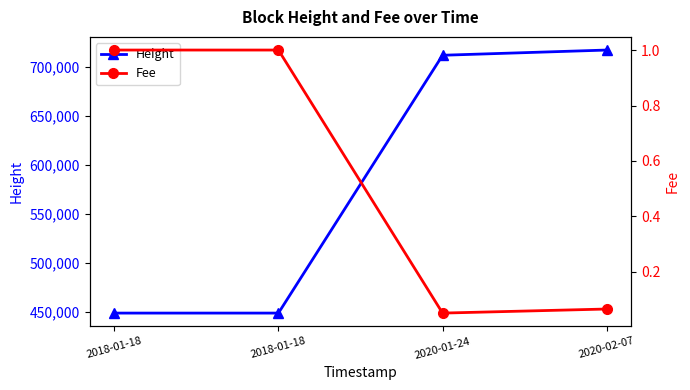

What is the average value of the Height series?

581474